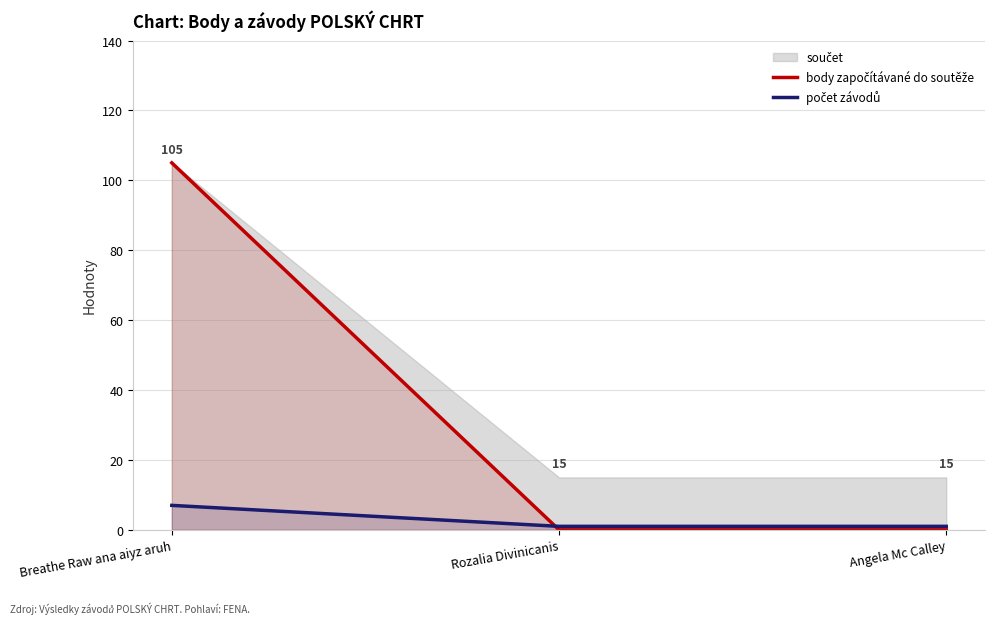

What is the difference between the maximum and minimum values in the body započítávané do soutěže series?

105